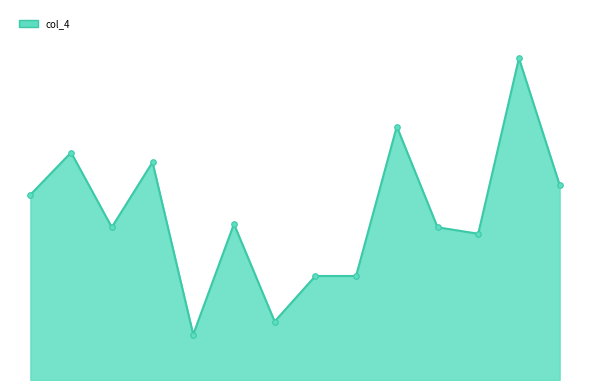

How many points are higher than both their immediate neighbors (excluding endpoints)?

5